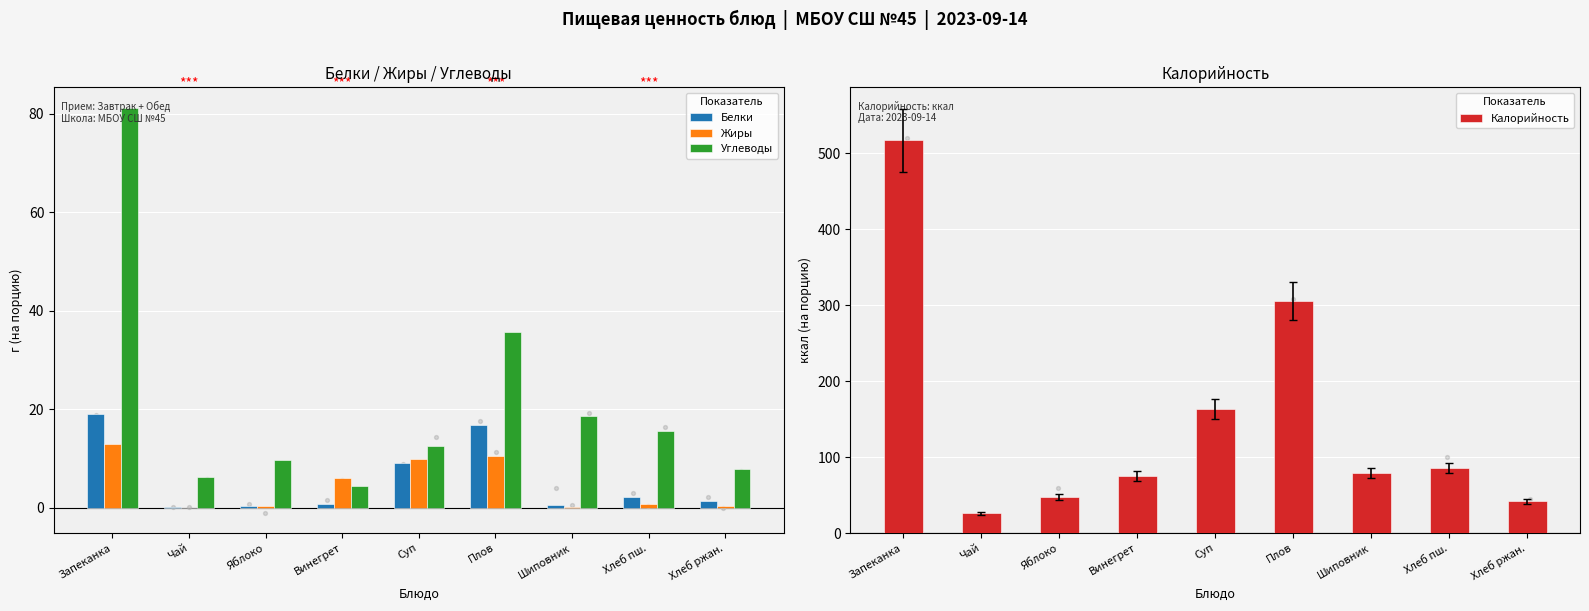

At which category is the sum across all series the highest?

Запеканка